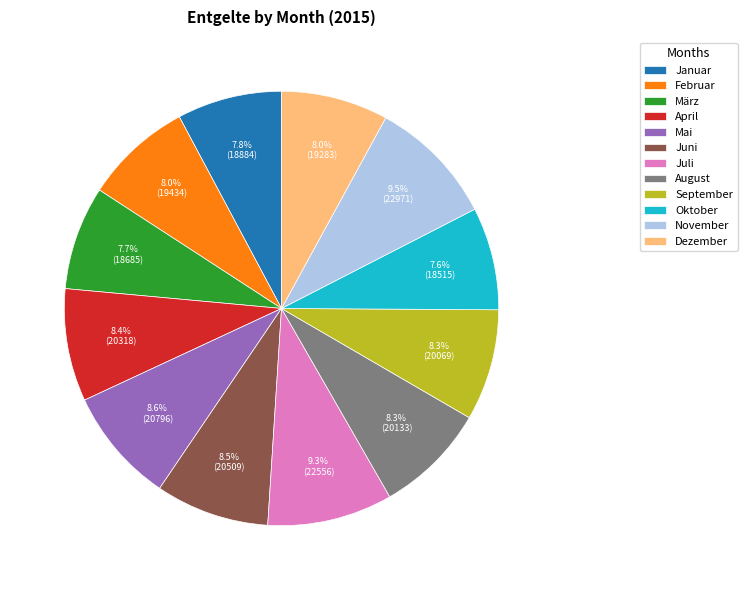

Is there any slice that represents more than half of the pie?

No